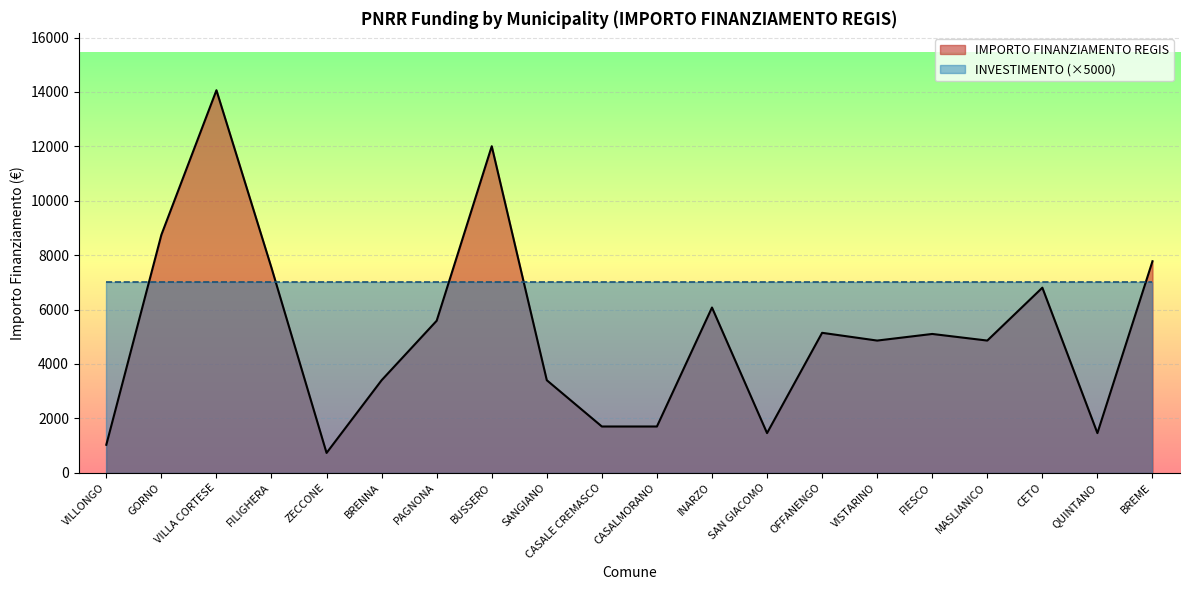

How many data points are less than 5103?

10